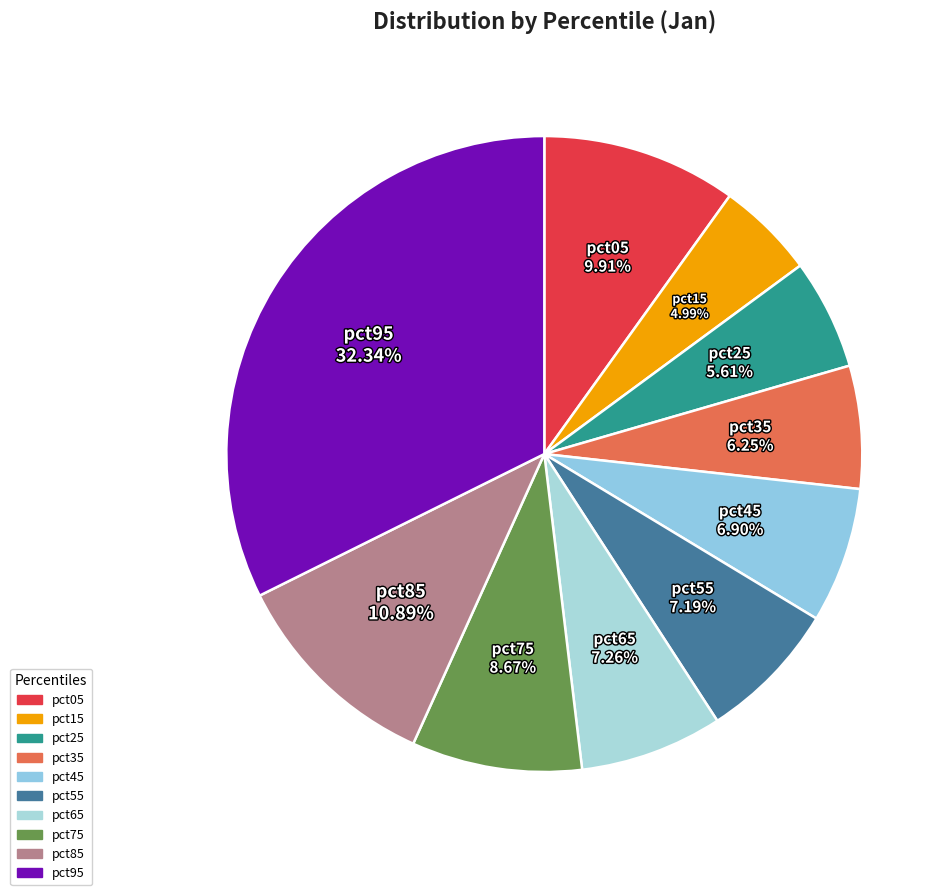

Is there a majority slice in this chart?

No